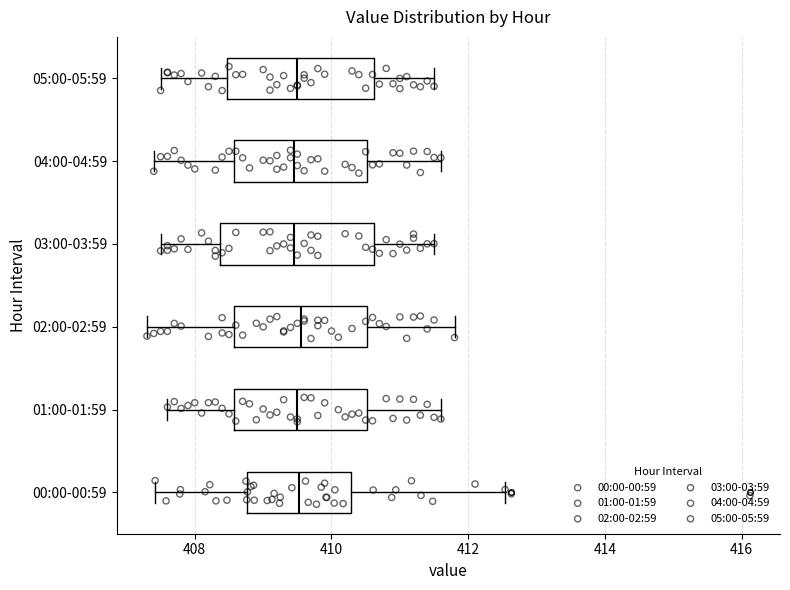

Reading bottom to top, transcribe this box plot: for each box, give where its median line is, the range the box spans, and where its two whiskers end, as read against the x-axis. The values are not printed on the chart, so give them approximately, as read against the axis.

00:00-00:59: median 409.6, box 408.8 to 410.2, whiskers 407.4 to 412.6
01:00-01:59: median 409.6, box 408.6 to 410.6, whiskers 407.6 to 411.6
02:00-02:59: median 409.6, box 408.6 to 410.6, whiskers 407.4 to 411.8
03:00-03:59: median 409.4, box 408.4 to 410.6, whiskers 407.6 to 411.6
04:00-04:59: median 409.4, box 408.6 to 410.6, whiskers 407.4 to 411.6
05:00-05:59: median 409.6, box 408.4 to 410.6, whiskers 407.6 to 411.6